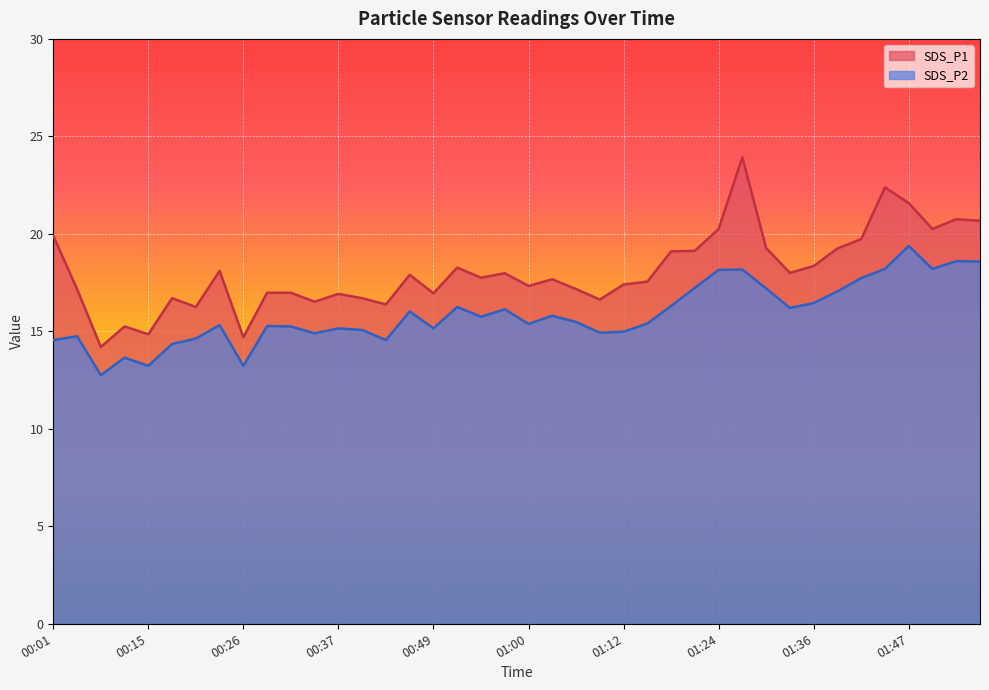

At 00:54, list the series in order from largest to smallest.

SDS_P1, SDS_P2